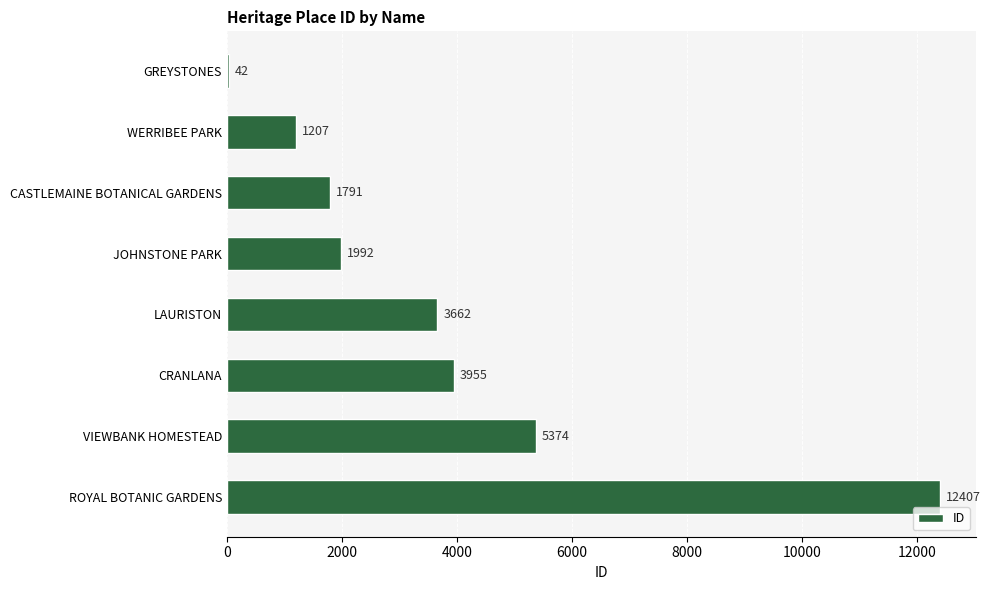

What is the maximum value shown in the chart?

12407